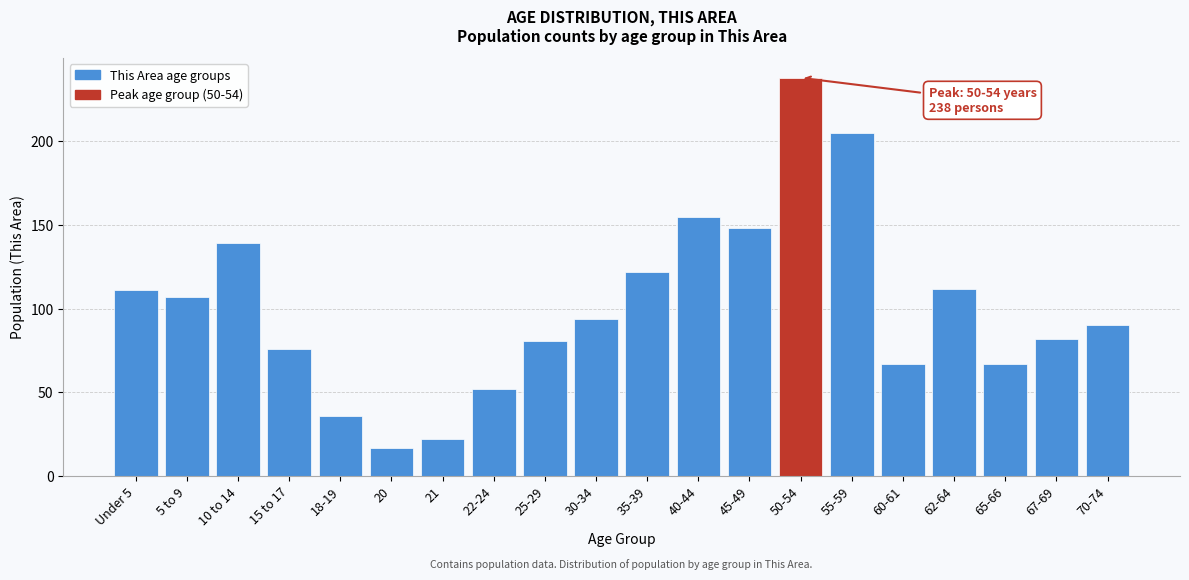

Reading left to right, list all the values displayed in this chart.

111	107	139	76	36	17	22	52	81	94	122	155	148	238	205	67	112	67	82	90